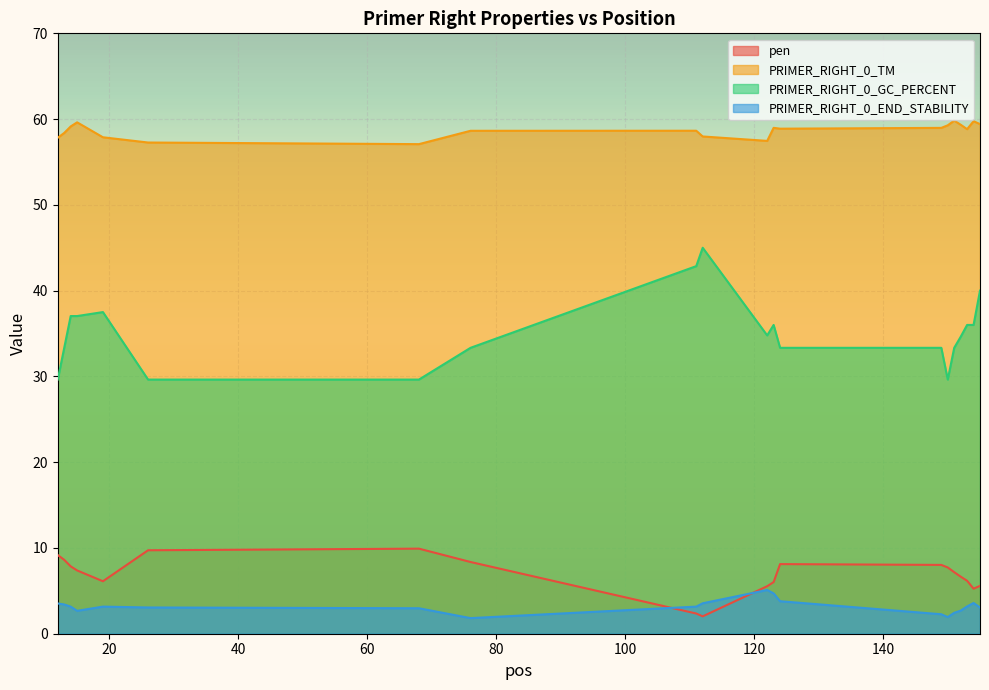

How many data points in PRIMER_RIGHT_0_GC_PERCENT are less than 34?

9